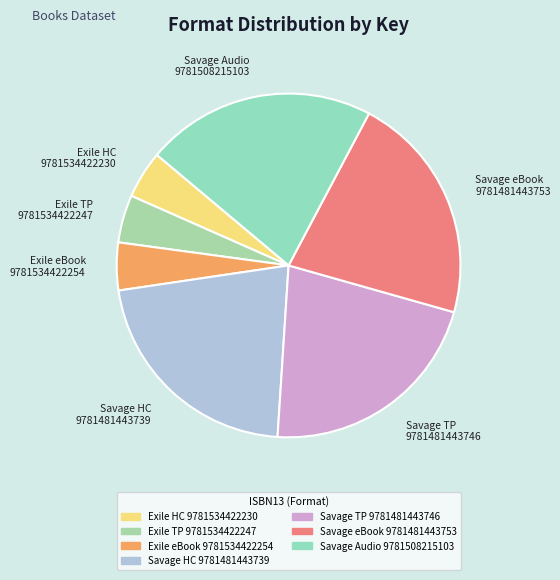

Do Exile TP 9781534422247 and Savage HC 9781481443739 together represent more than half of the pie?

No